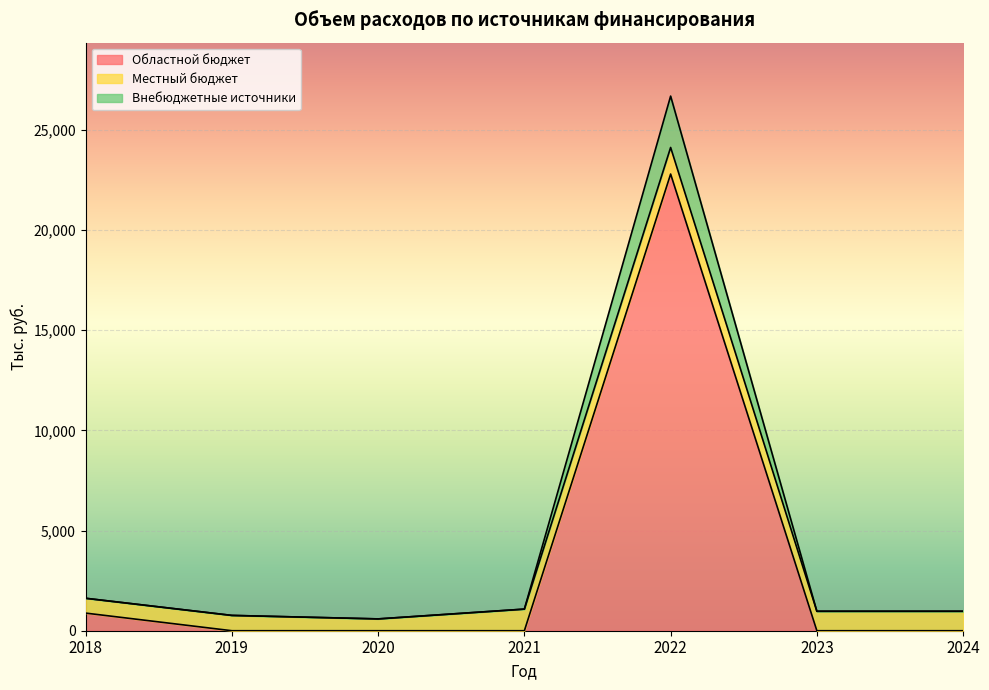

What is the value of the Областной бюджет point at the 5th from the left?

22800.0